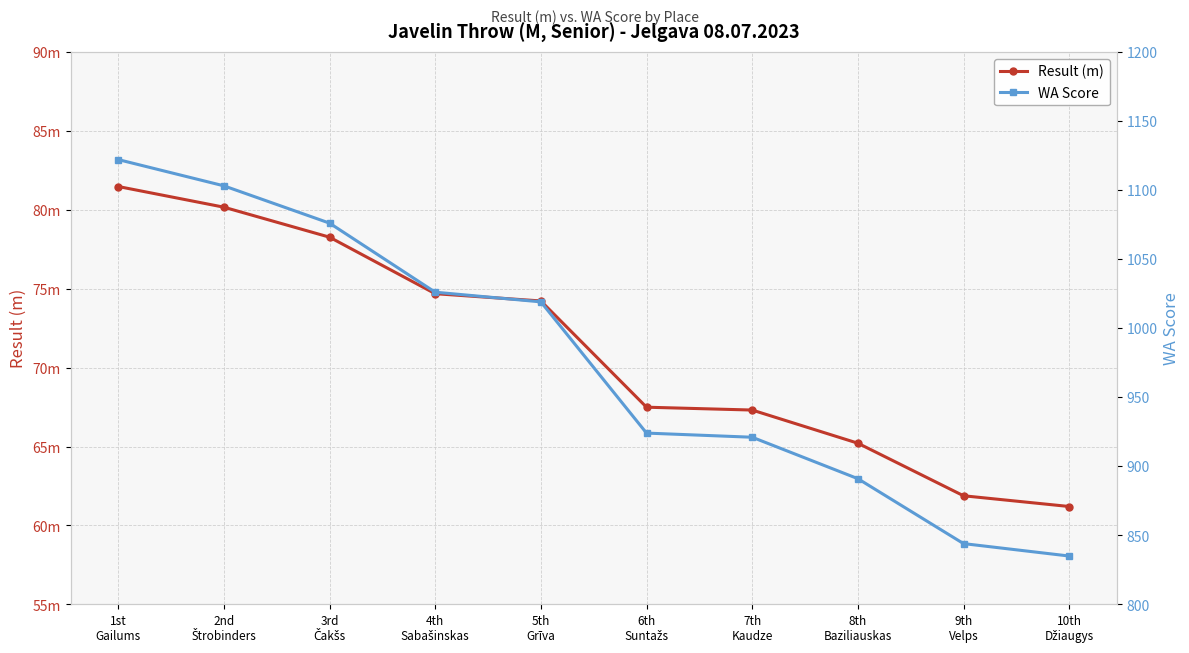

Which series has the largest total across all categories?

WA Score